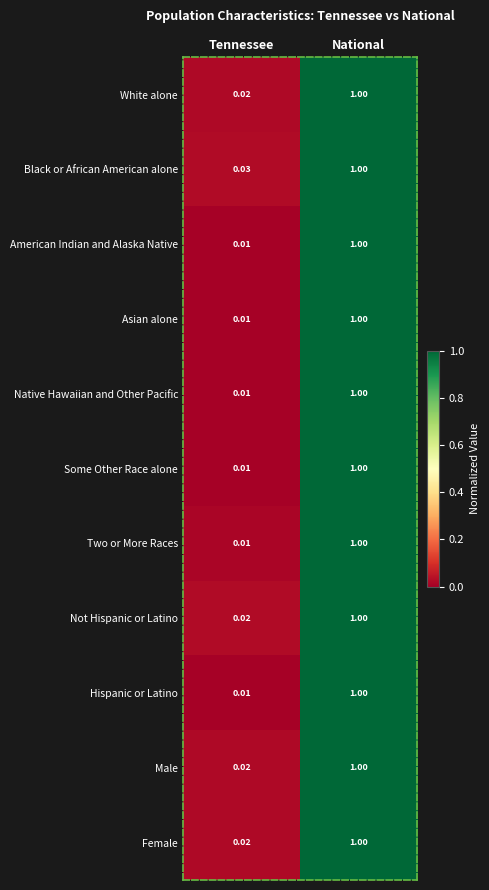

At which category is the sum across all series the highest?

National